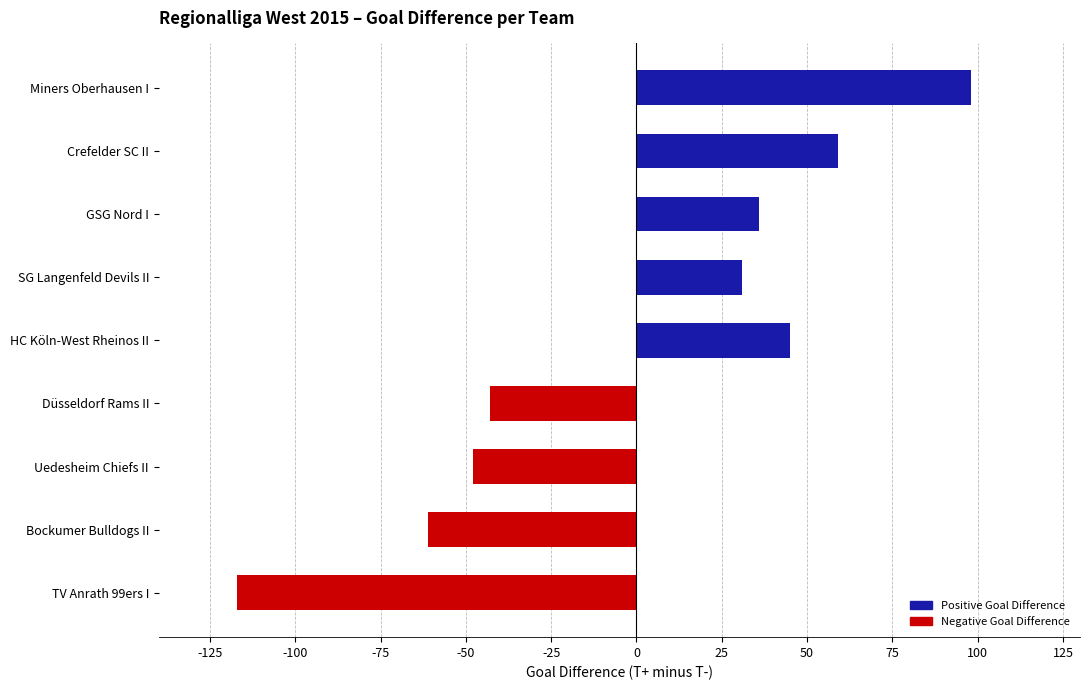

Reading top to bottom, what are all the values shown in this chart?

98	59	36	31	45	-43	-48	-61	-117